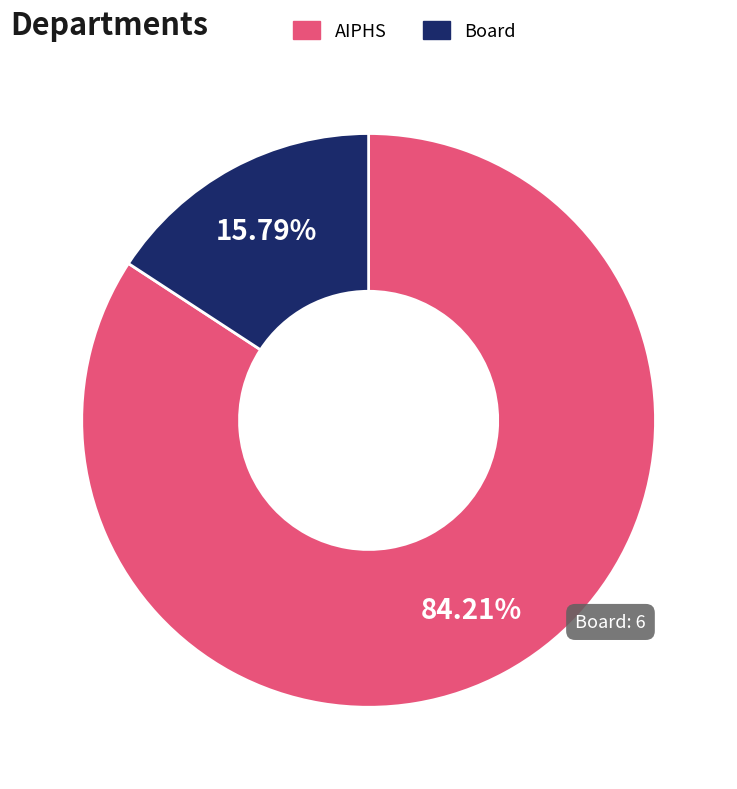

To the nearest percent, what is the difference between the largest and smallest slice percentages?

68%